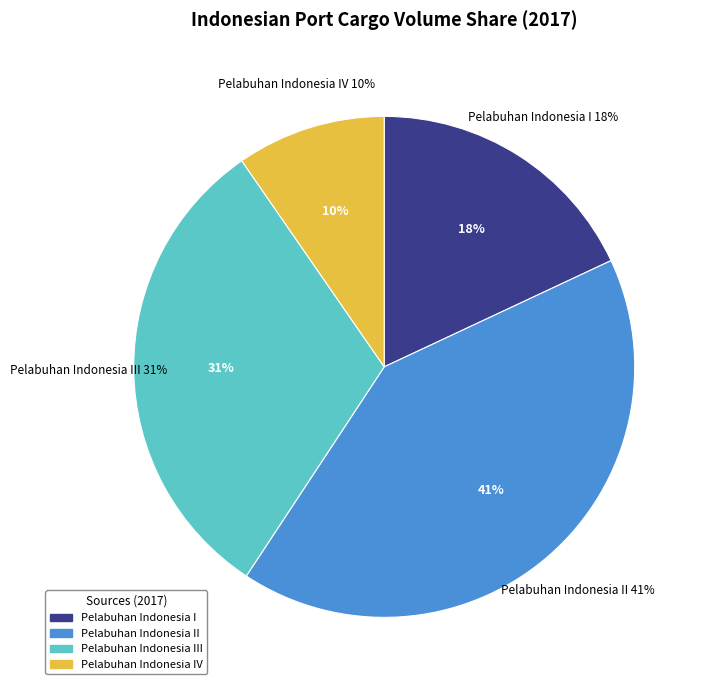

The PT. (Persero) Pelabuhan Indonesia IV slice represents 2% of the pie. True or false?

False